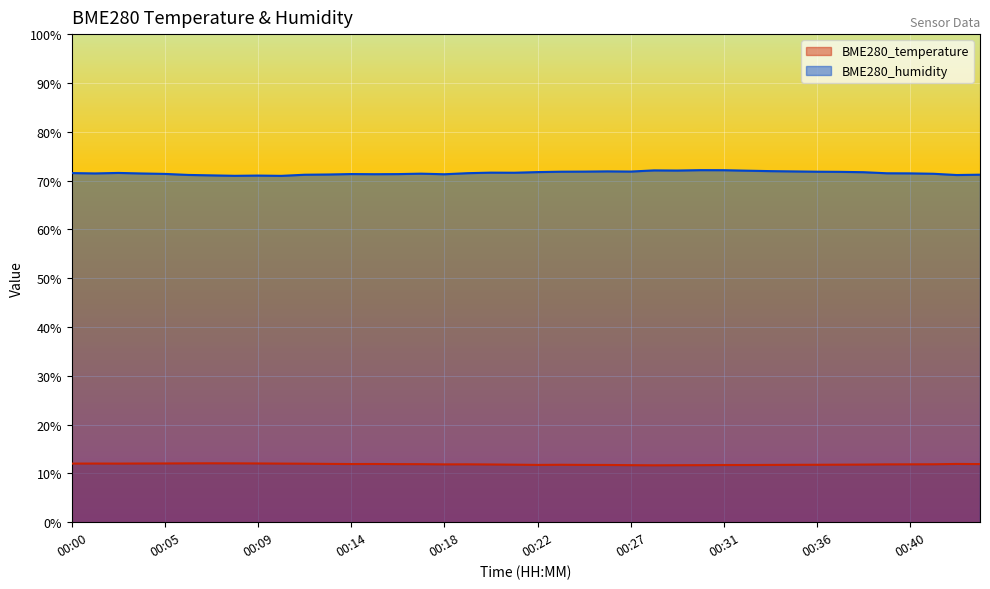

Between 00:24 and 00:30, which series saw the biggest shift?

BME280_humidity